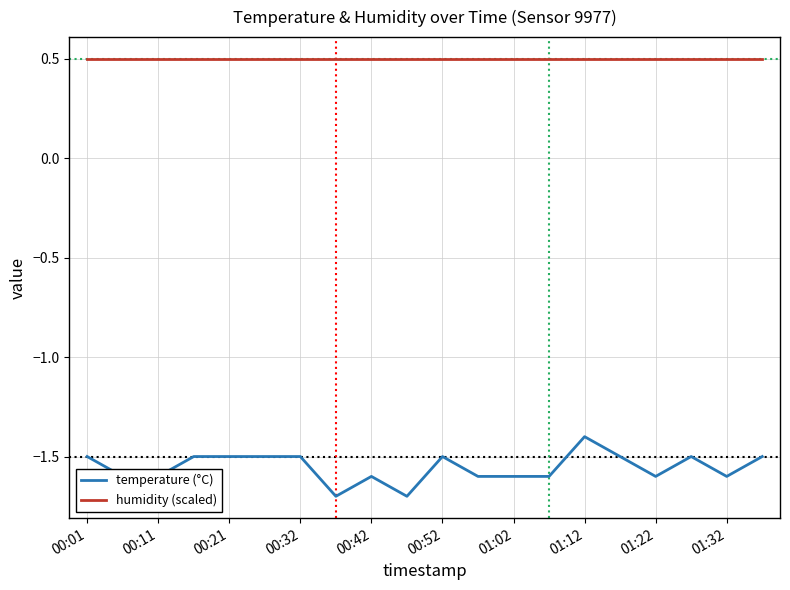

List the series in order of their peak value, lowest first.

temperature (°C), humidity (scaled)